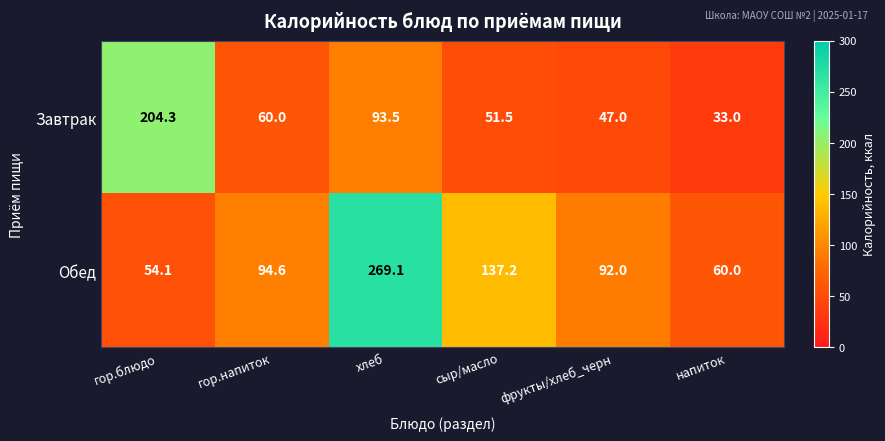

At which category is the sum across all series the highest?

хлеб